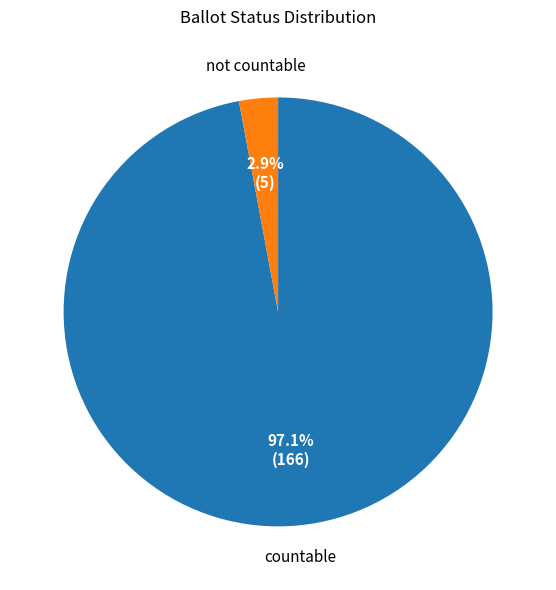

Does any single category account for the majority?

Yes